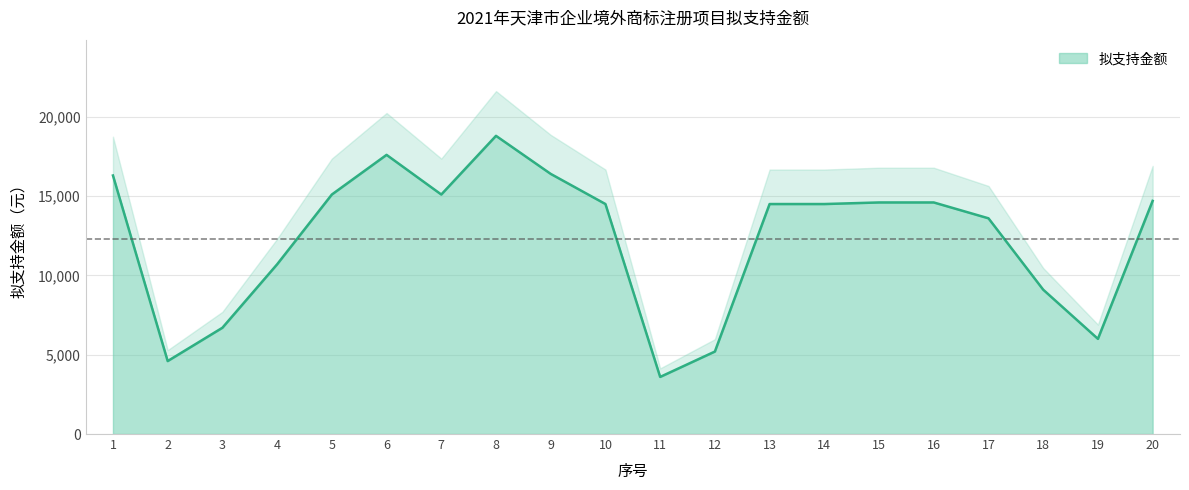

What is the sum of the values at 2 and 3?

11300